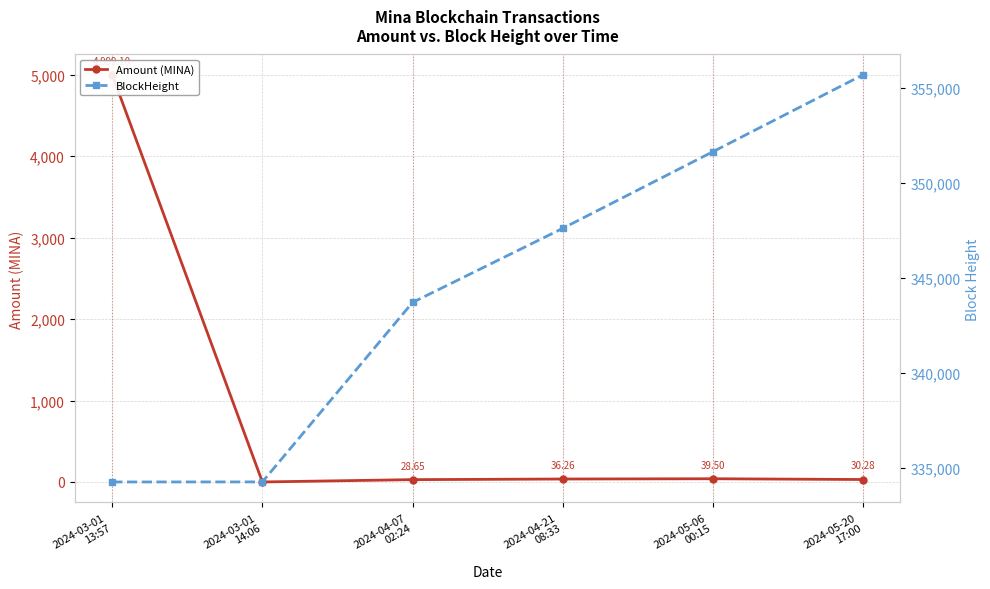

How many lines are shown in the chart?

2